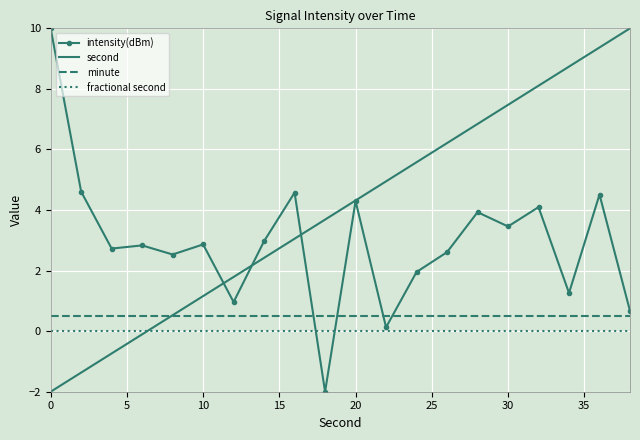

What is the highest value of the second series?

10.0